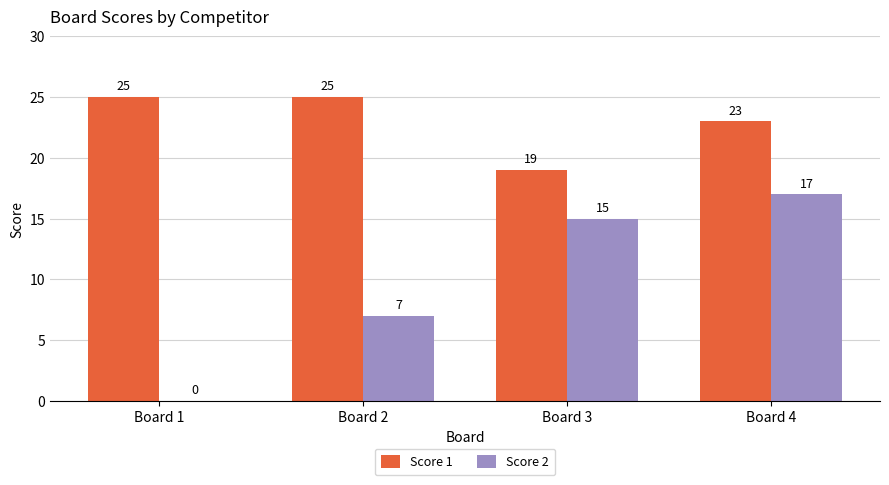

What is the sum of all Score 2 values?

39